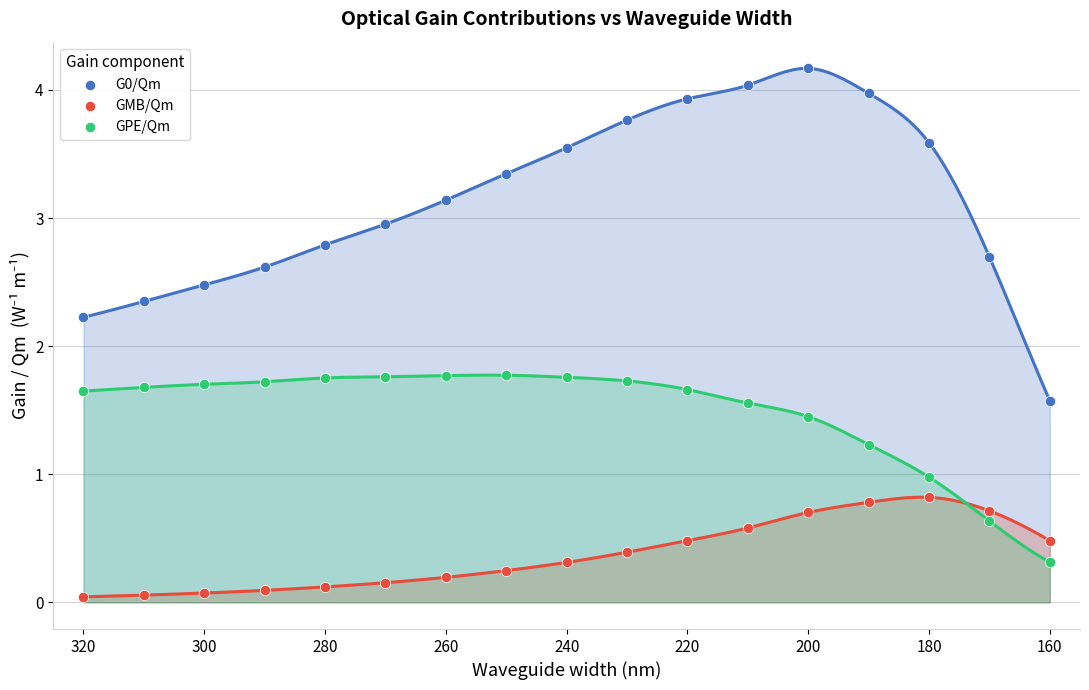

What is the X range (max minus min) for the scatter plot?

160.0